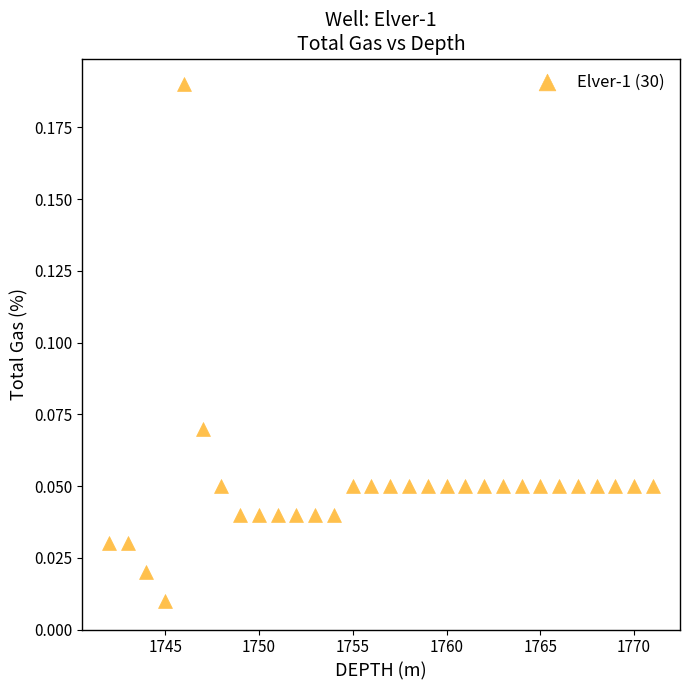

What is the range of X values (max minus min)?

29.0